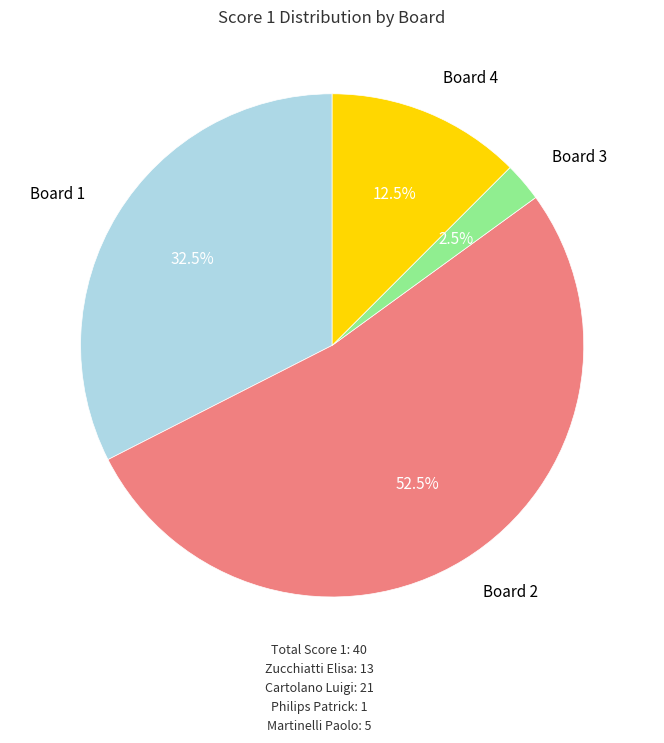

Does any single category account for the majority?

Yes